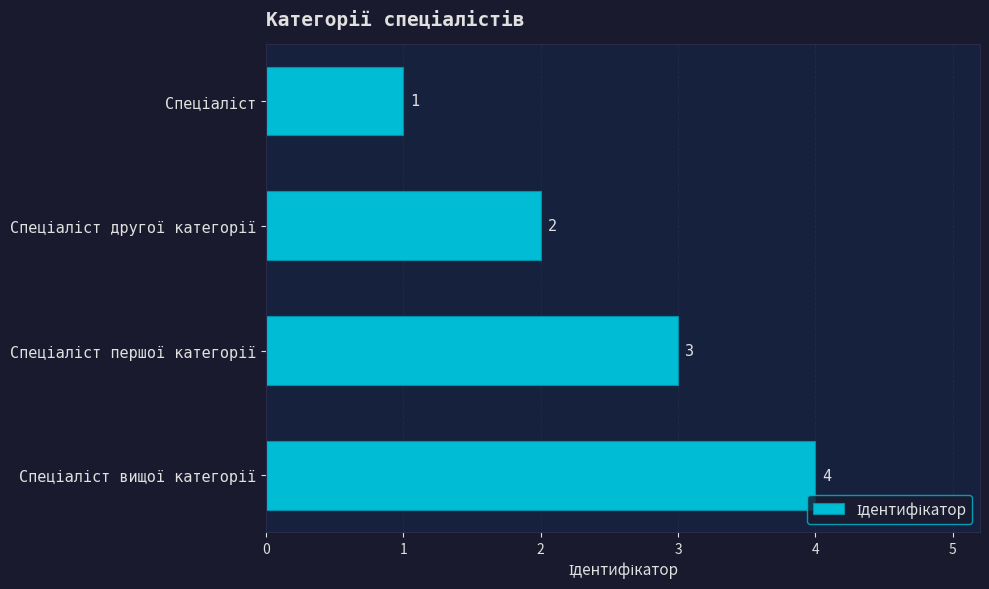

What is the difference between the maximum and minimum values?

3